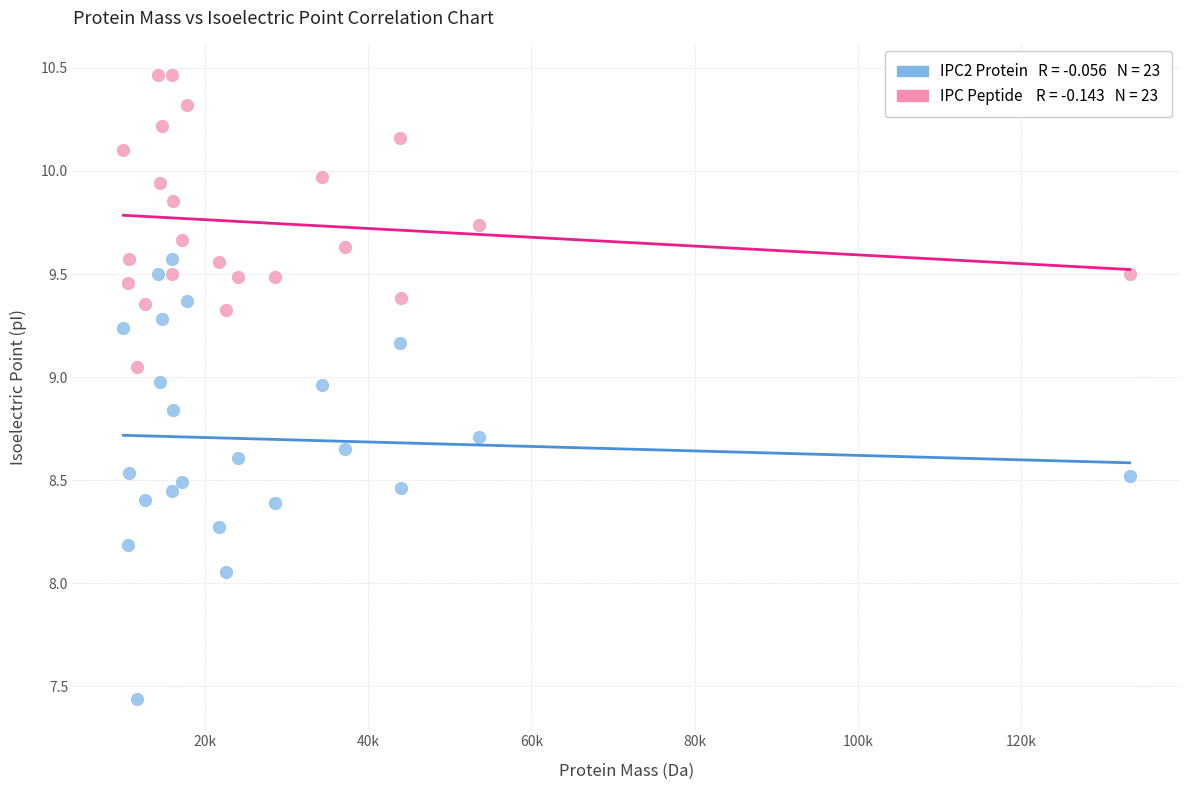

Across all data points, what is the range of Y values (max minus min)?

3.0